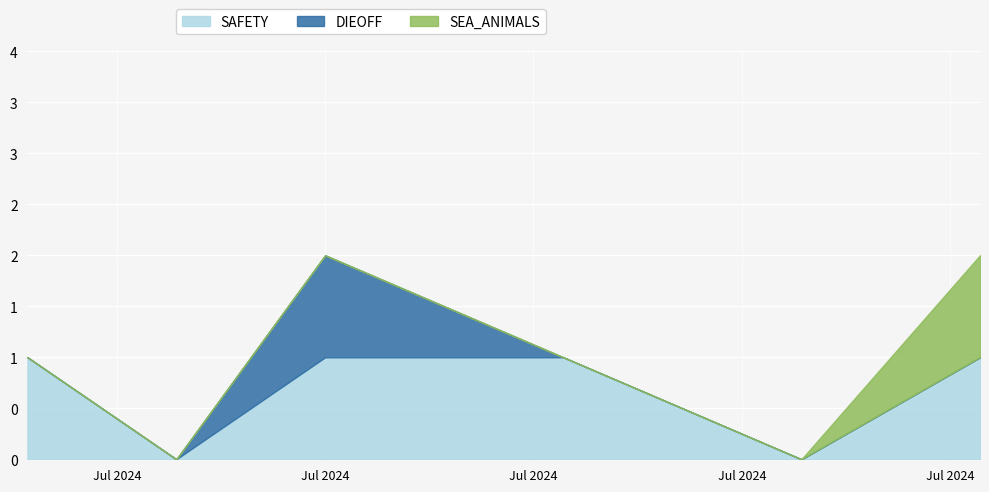

Between 2024-07-04 and 2024-07-25, which series saw the biggest shift?

SAFETY